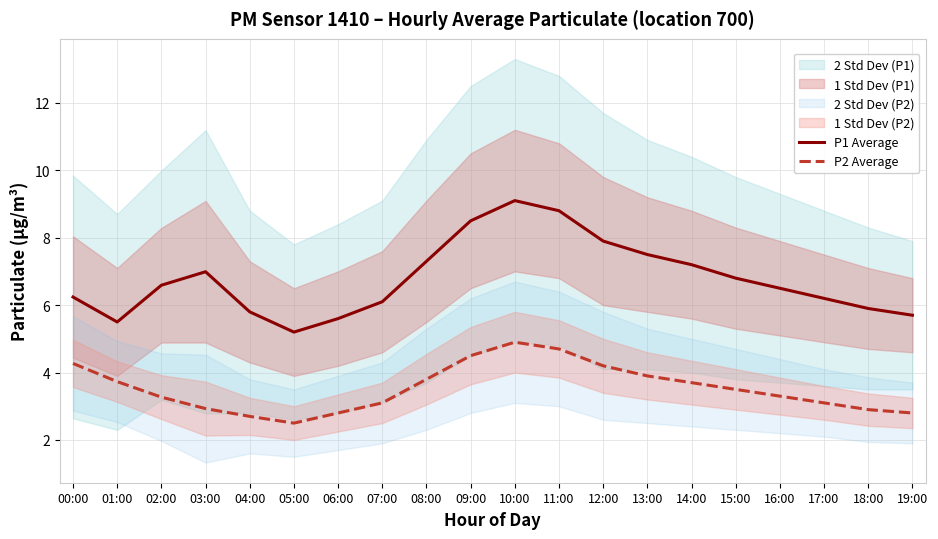

True or false: P1 Average and P2 Average cross at least once.

False